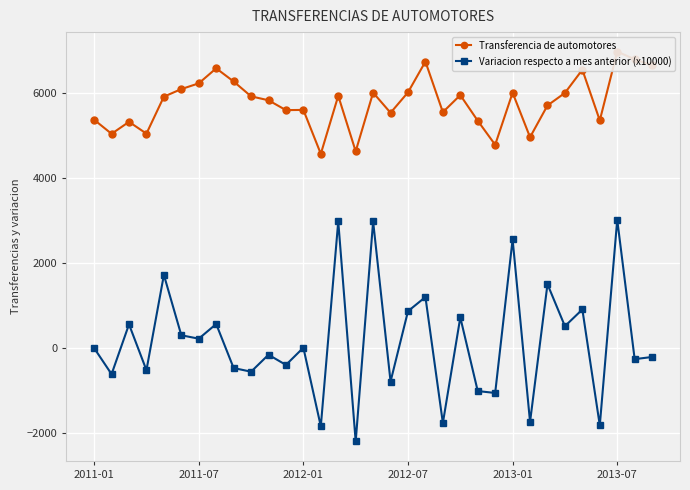

Count the number of categories in the chart.

33